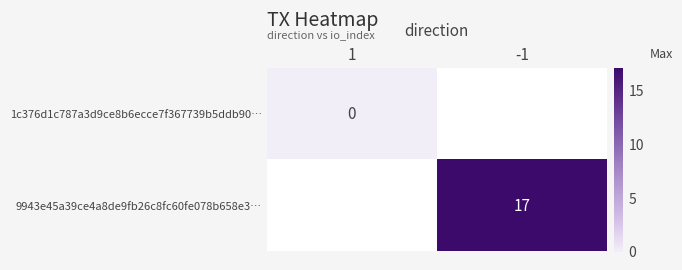

The value of 9943e45a39ce4a8de9fb26c8fc60fe078b658e3… at -1 is 17. True or false?

True